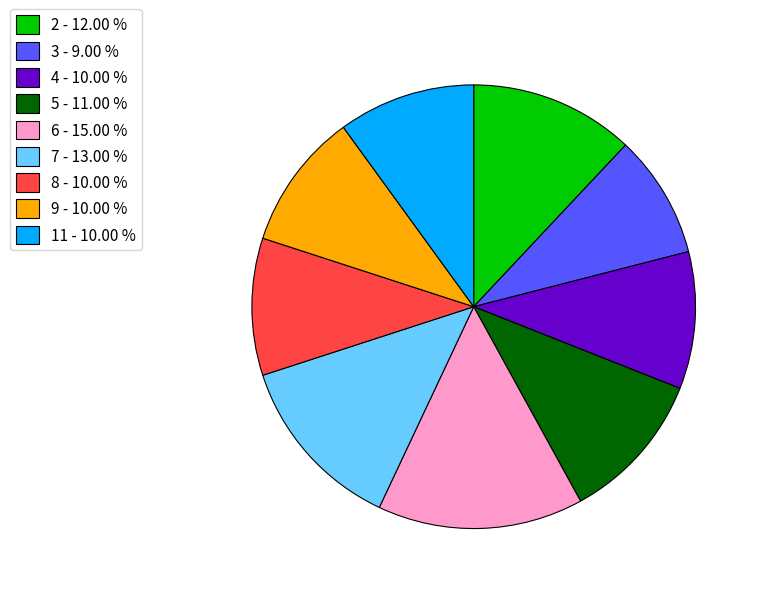

Which category has the biggest portion of the pie?

6 - 15.00 %